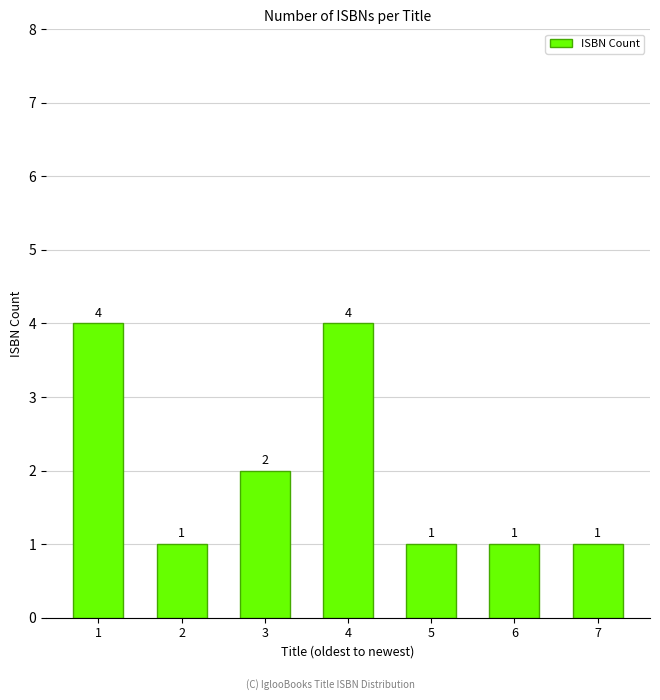

Does the chart contain any negative values?

No